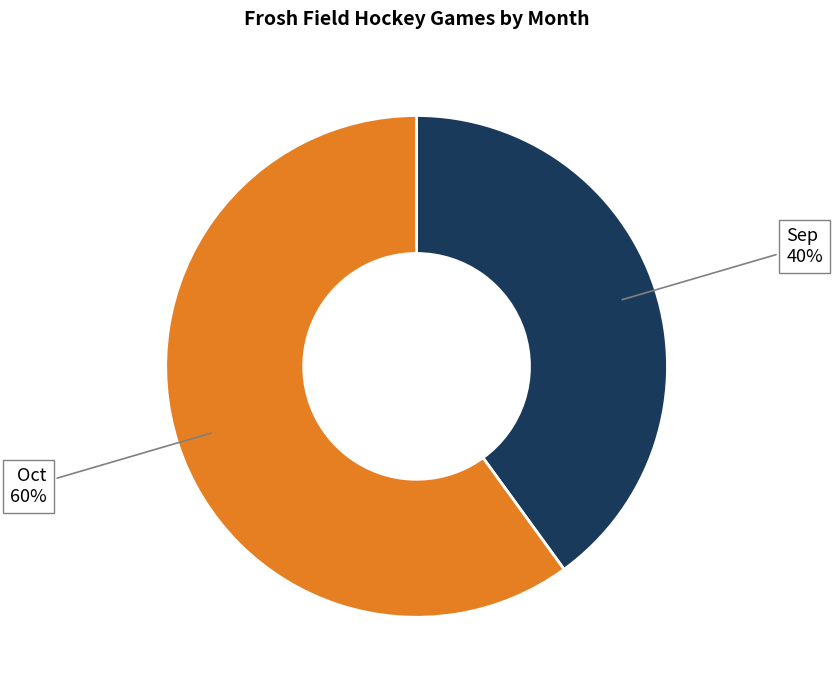

Is it true that Oct is 73% of the pie?

False